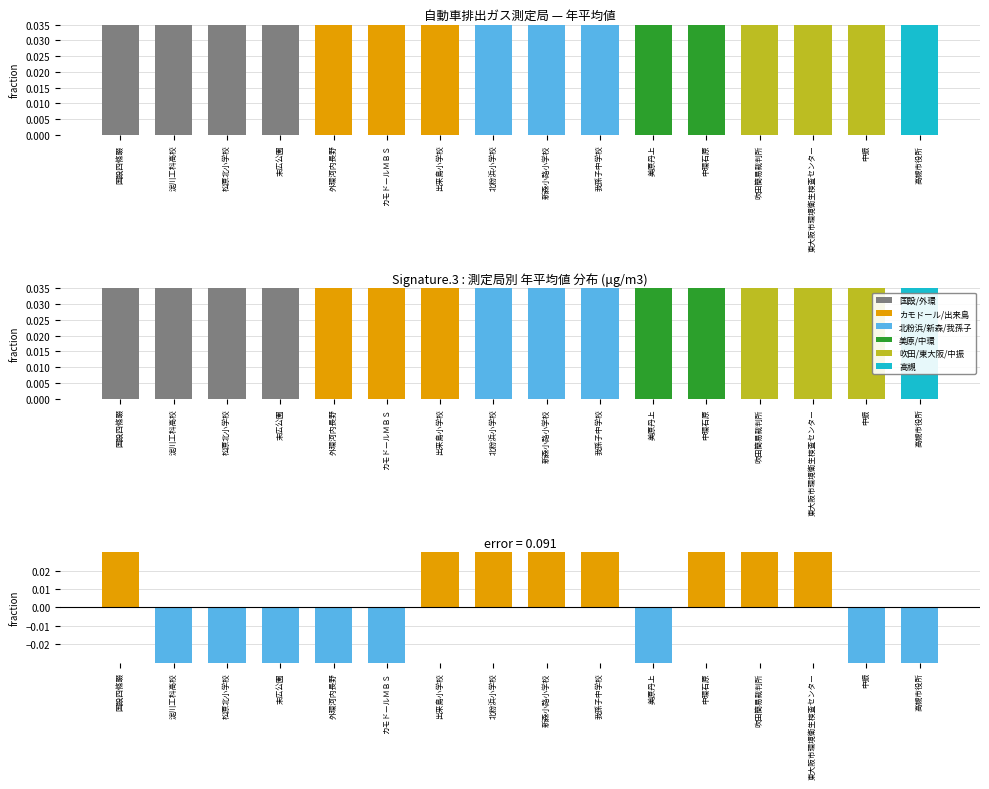

Which has a higher value, 北粉浜小学校 or 出来島小学校?

北粉浜小学校